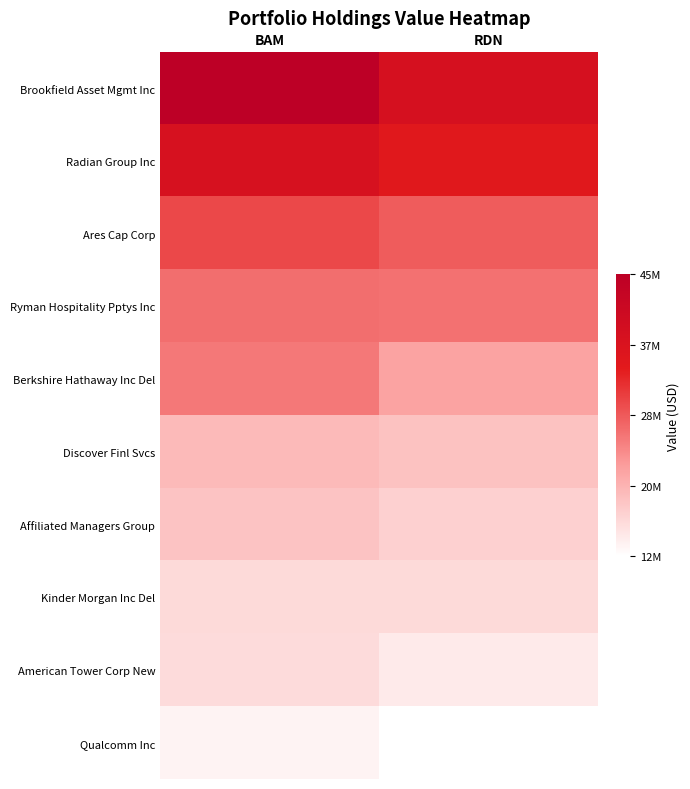

Reading right to left, list all the values displayed in this chart.

Brookfield Asset Mgmt Inc: RDN=38001000	BAM=45220000
Radian Group Inc: RDN=34718000	BAM=37636000
Ares Cap Corp: RDN=28179000	BAM=29902000
Ryman Hospitality Pptys Inc: RDN=26323000	BAM=26632000
Berkshire Hathaway Inc Del: RDN=21737000	BAM=25758000
Discover Finl Svcs: RDN=18373000	BAM=19262000
Affiliated Managers Group: RDN=16743000	BAM=18281000
Kinder Morgan Inc Del: RDN=15770000	BAM=15797000
American Tower Corp New: RDN=13954000	BAM=15600000
Qualcomm Inc: RDN=11617000	BAM=12971000